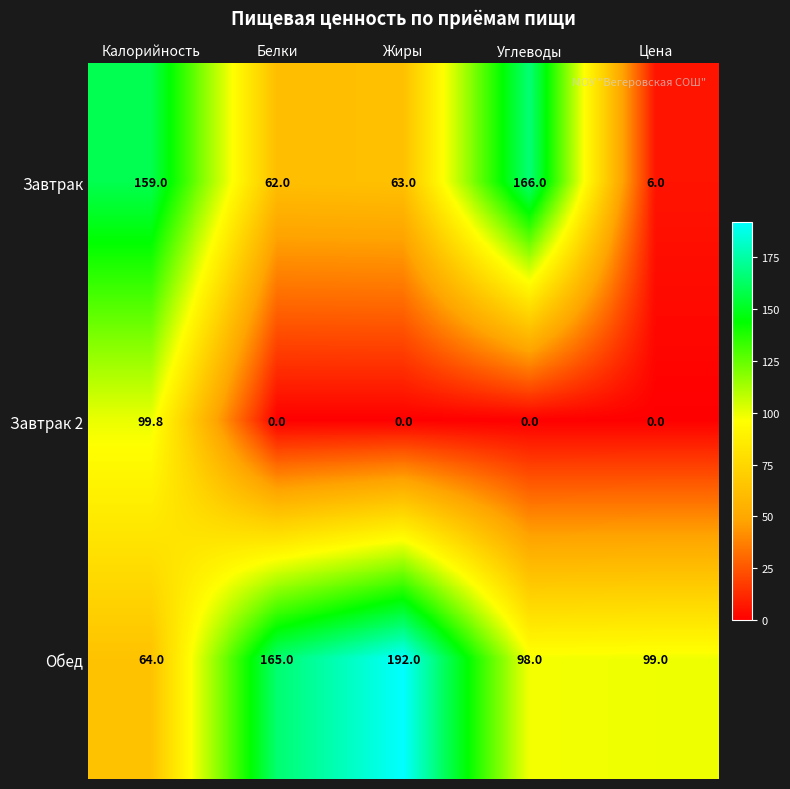

Rank the series by their maximum value, from lowest to highest.

Завтрак 2, Завтрак, Обед